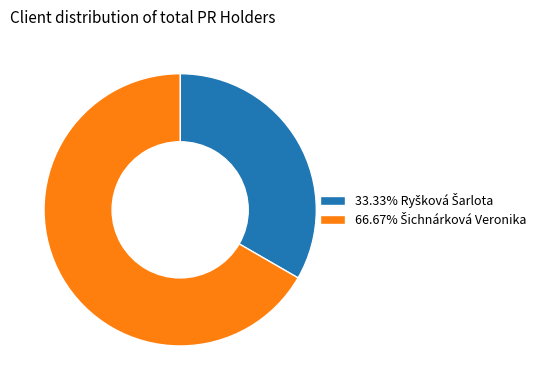

Is there any slice that represents more than half of the pie?

Yes